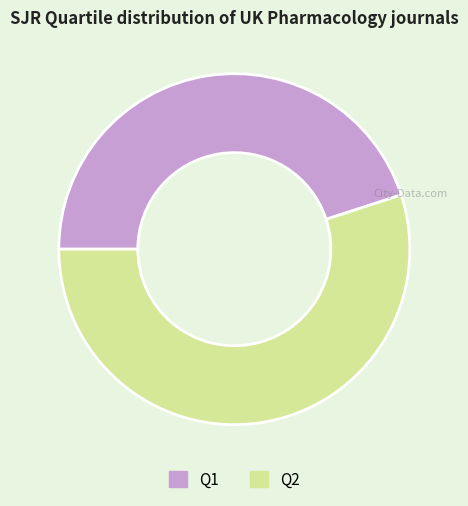

What is the ratio of the value at Q2 to the value at Q1?

1.2